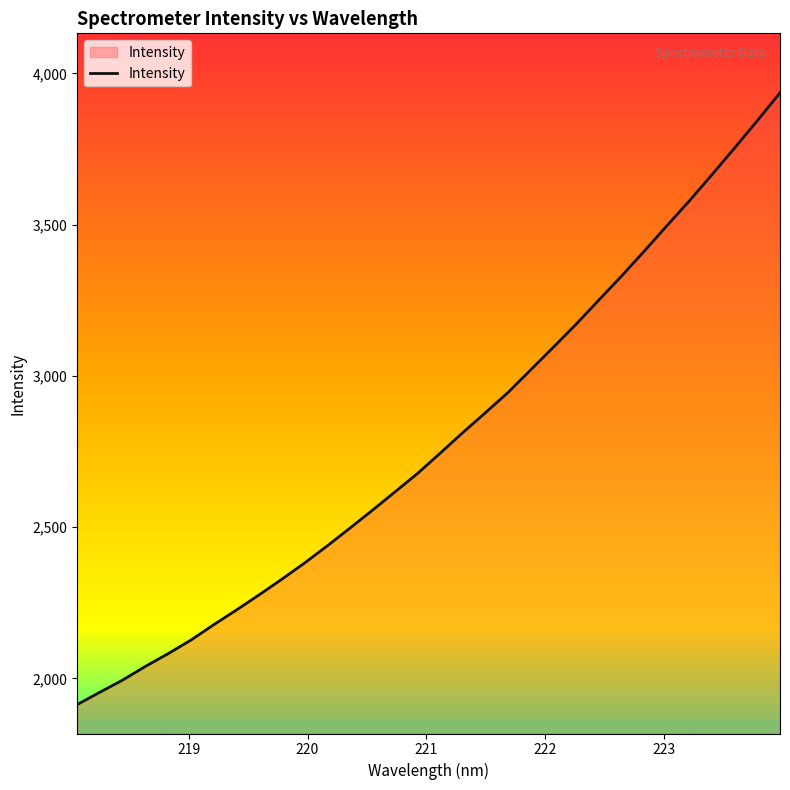

What is the maximum value shown in the chart?

3935.9